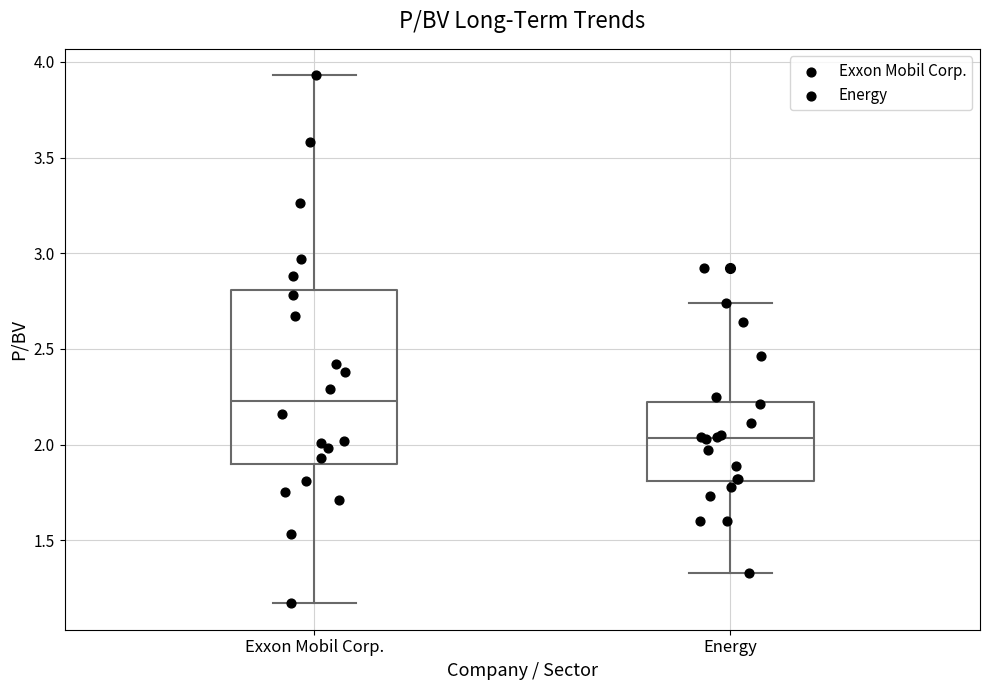

Where does the lower whisker of the box for Energy end on the y-axis? The values are not printed on the chart, so give them approximately, as read against the axis.

1.35